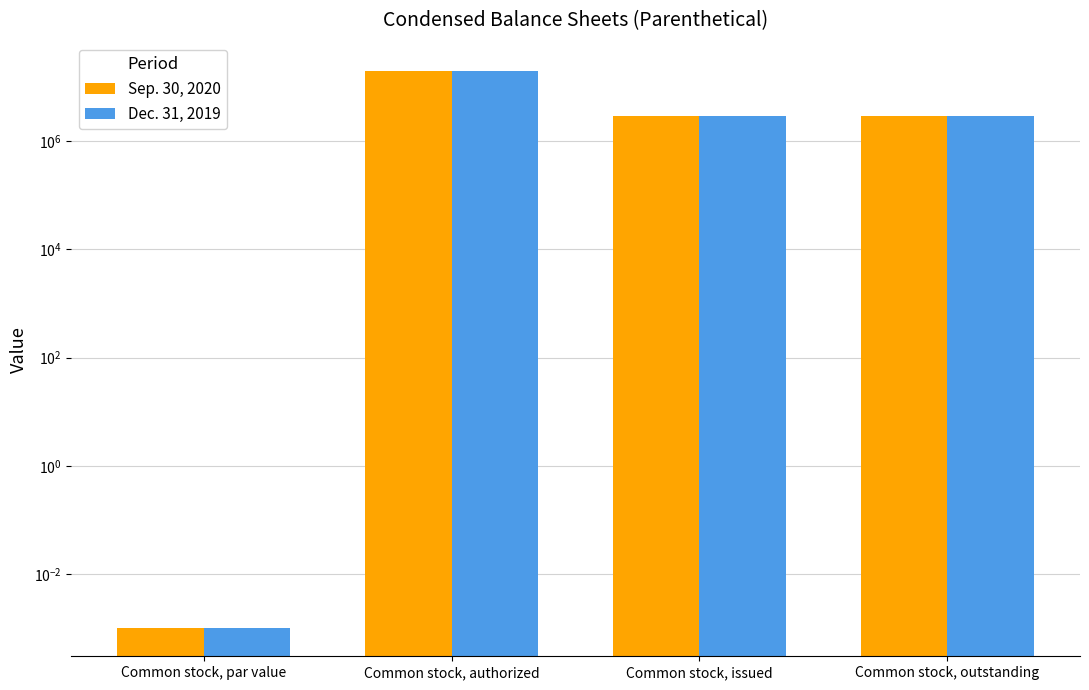

What is the label of the 1st bar from the right?

Common stock, outstanding